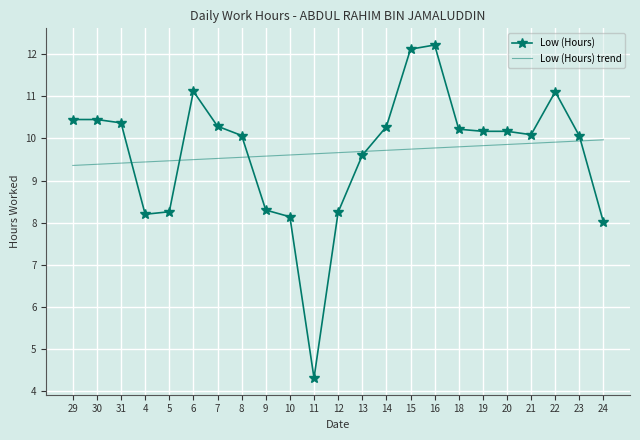

At 4, list the series in order from smallest to largest.

Low (Hours), Low (Hours) trend